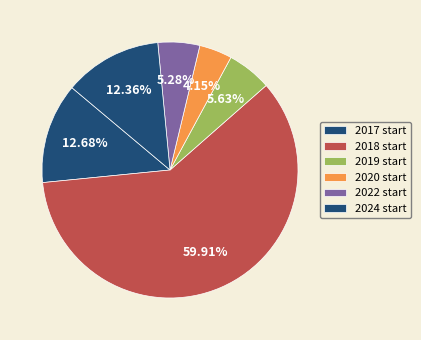

What is the largest slice in the pie chart?

2018